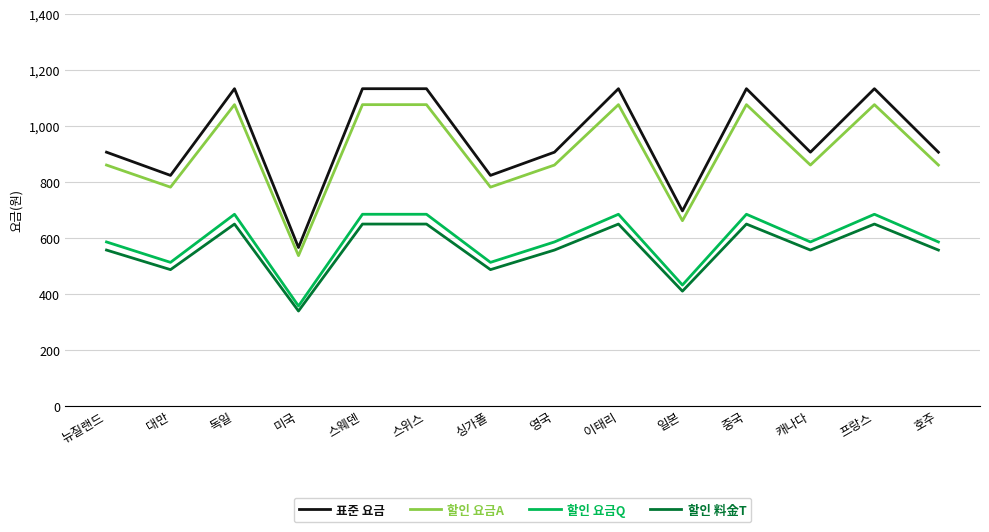

Is the value of 할인 料金T at 일본 greater than the value of 표준 요금 at 영국?

No